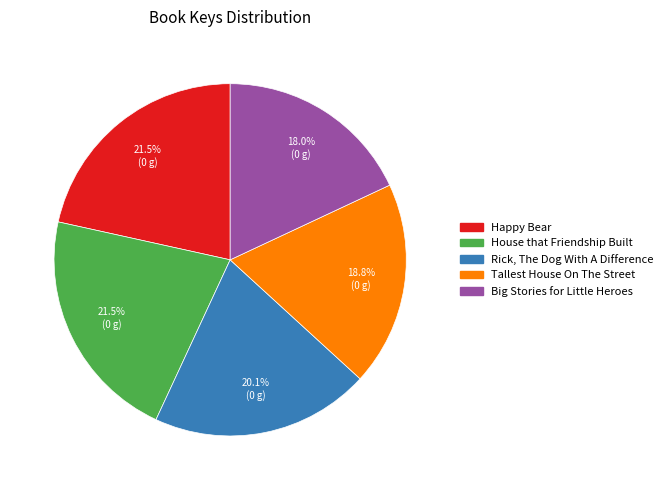

How many segments does this pie chart have?

5